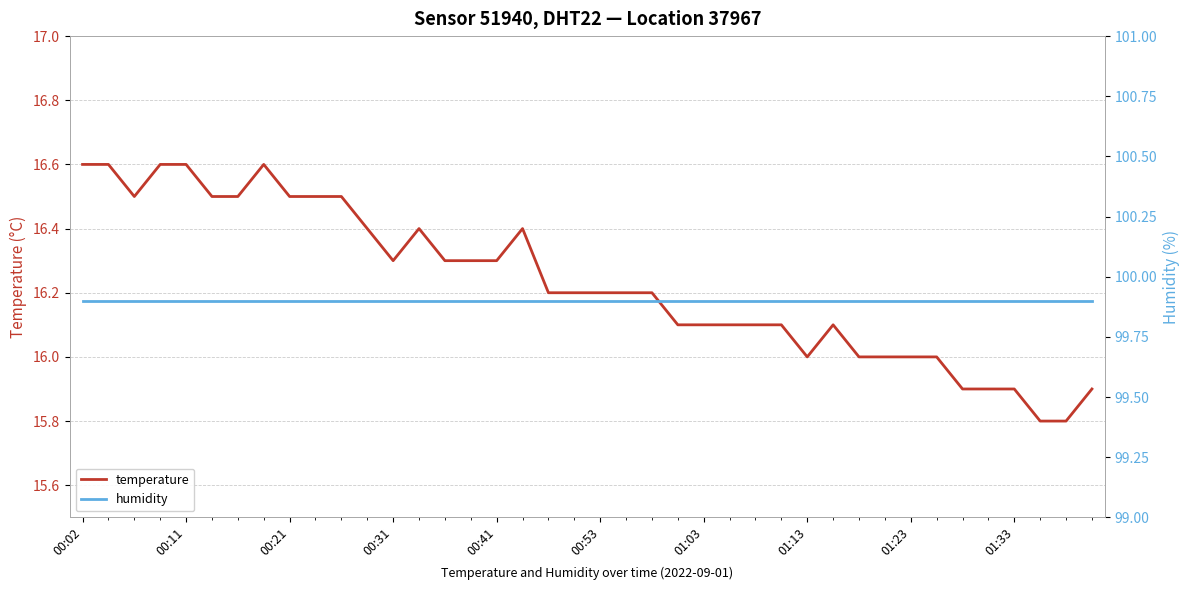

Count the temperature values in the range 16 to 17.

34